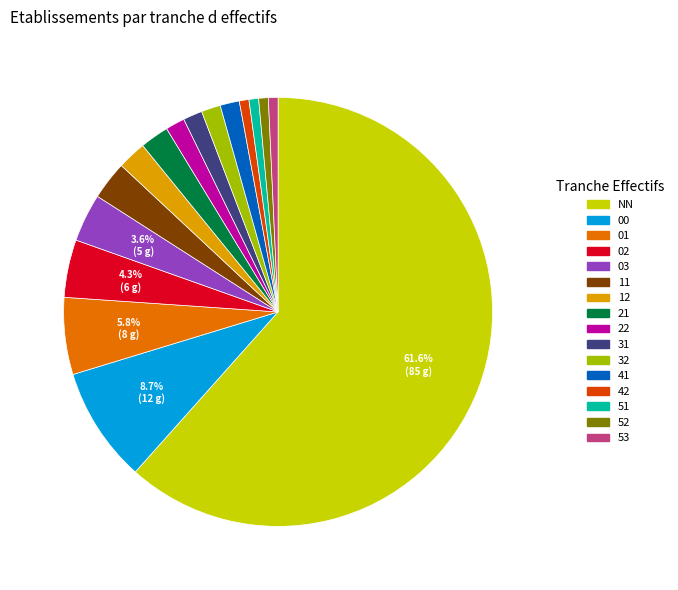

Is there a majority slice in this chart?

Yes